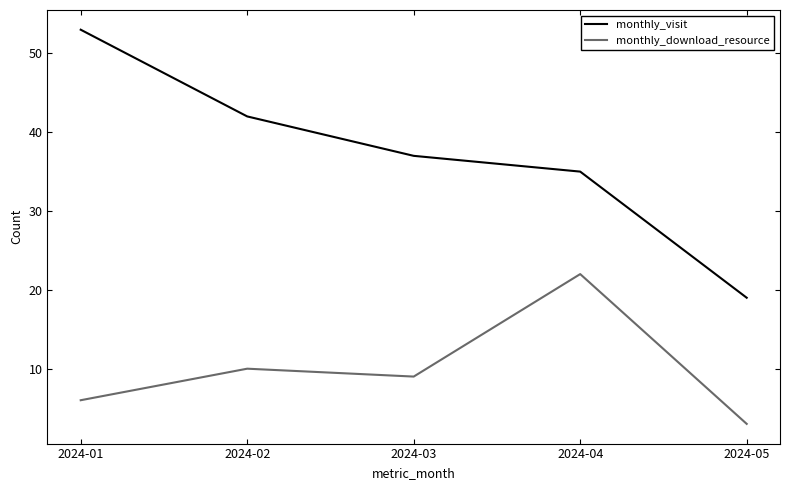

True or false: monthly_download_resource and monthly_visit cross at least once.

False